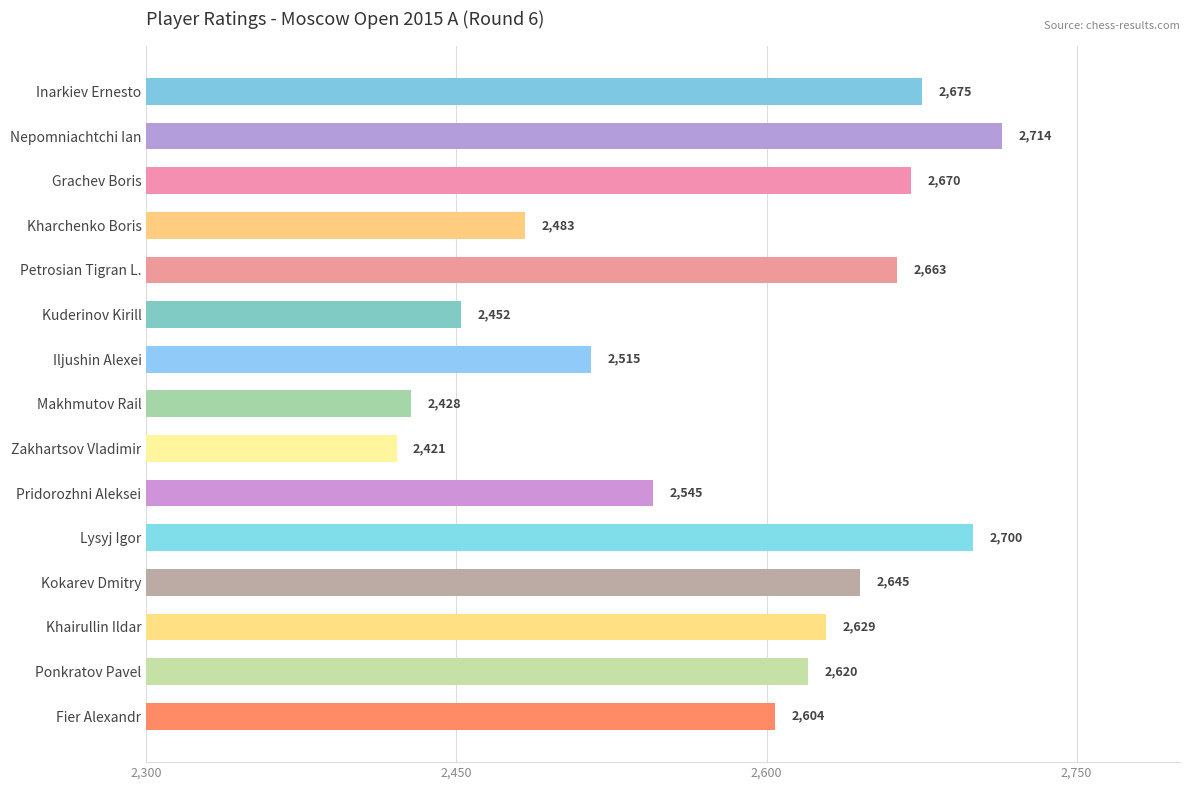

What is the value of the 13th bar from the top?

2629